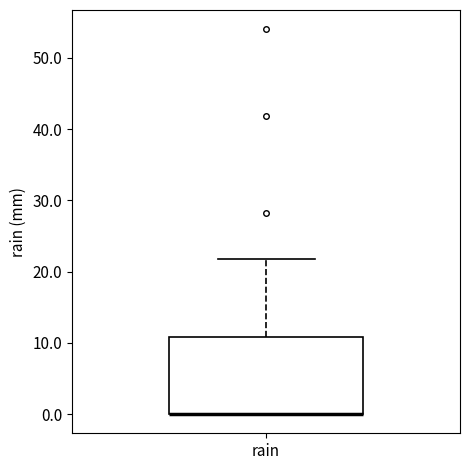

Where does the upper whisker of the box for rain end on the y-axis? The values are not printed on the chart, so give them approximately, as read against the axis.

22